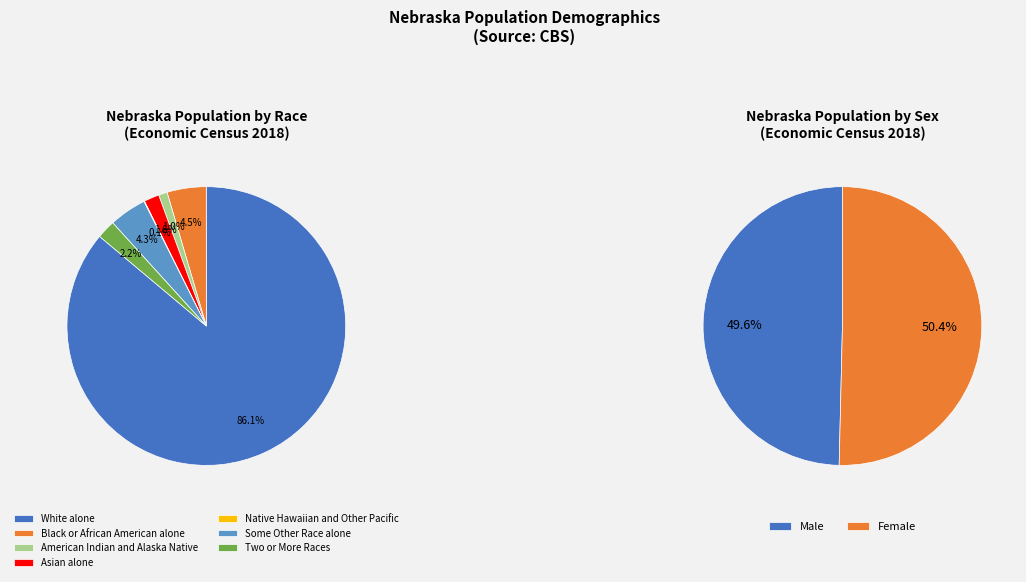

Count the number of slices in the pie.

7